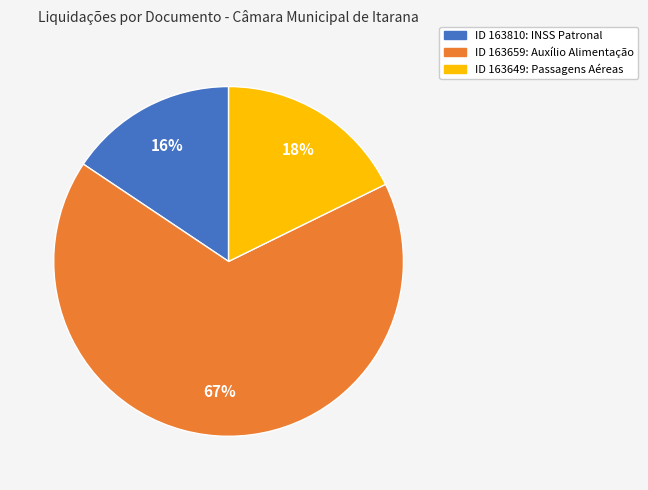

To the nearest percent, what is the average slice percentage?

33%